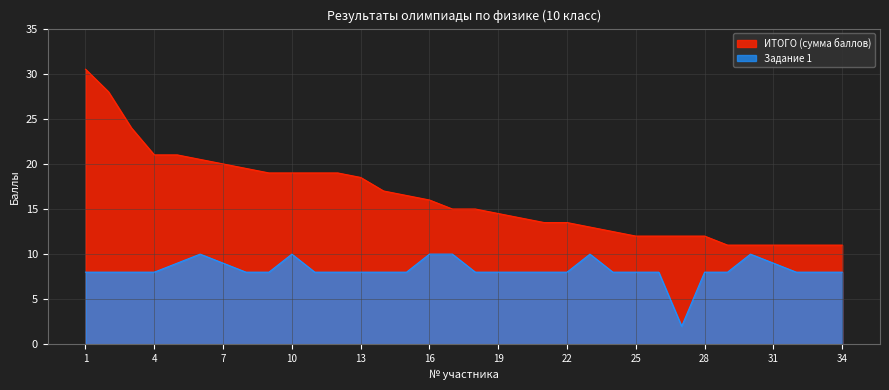

How many values in the ИТОГО series exceed 15?

16